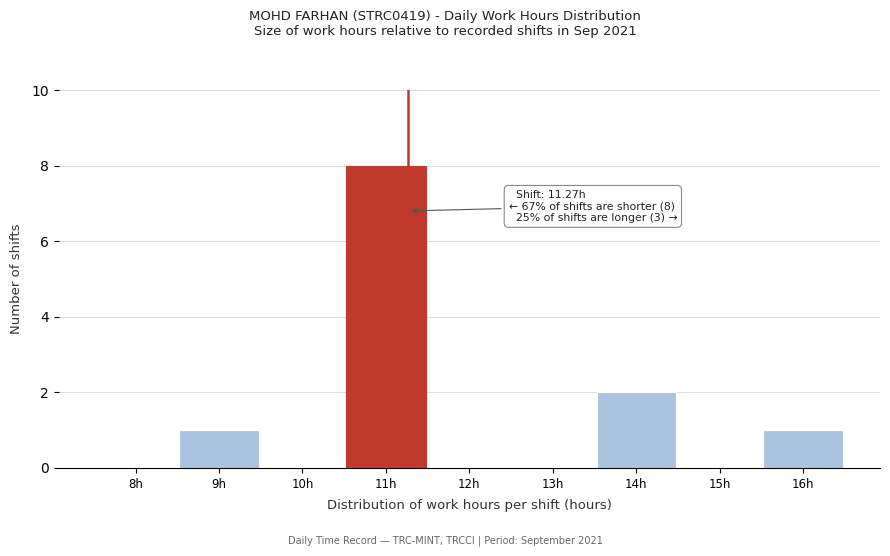

Which range on the x-axis has the tallest bar?

10.5 to 11.5